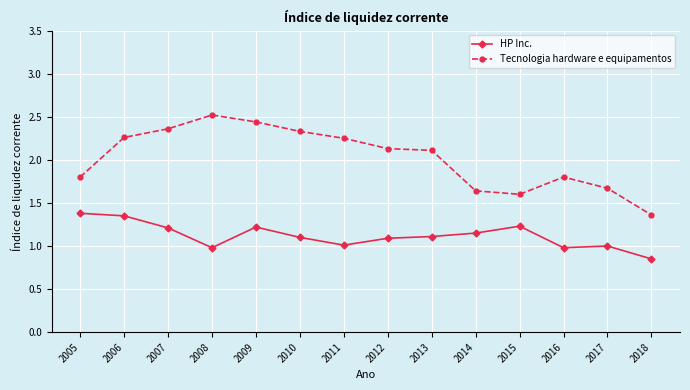

Which series has the largest total across all categories?

Tecnologia hardware e equipamentos